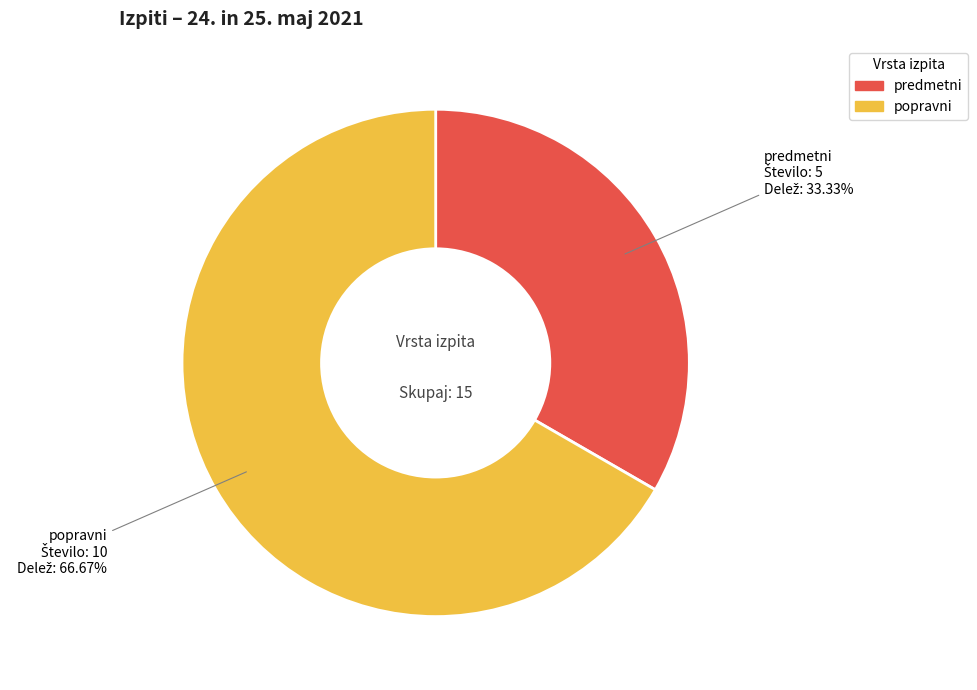

Count the number of slices in the pie.

2